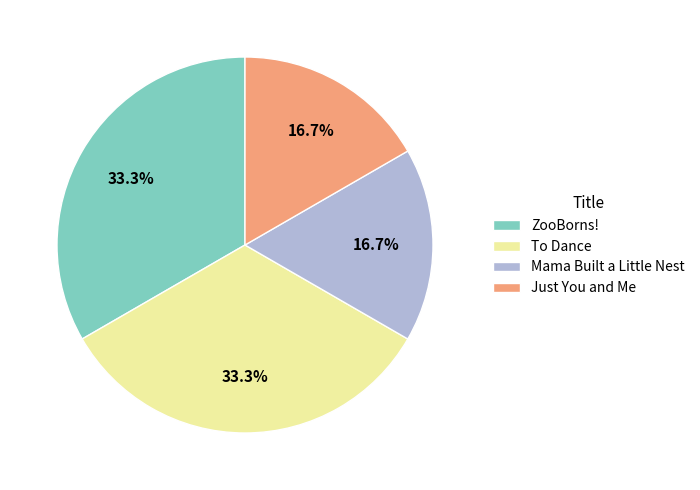

How much of the chart is everything except Just You and Me?

83.3%